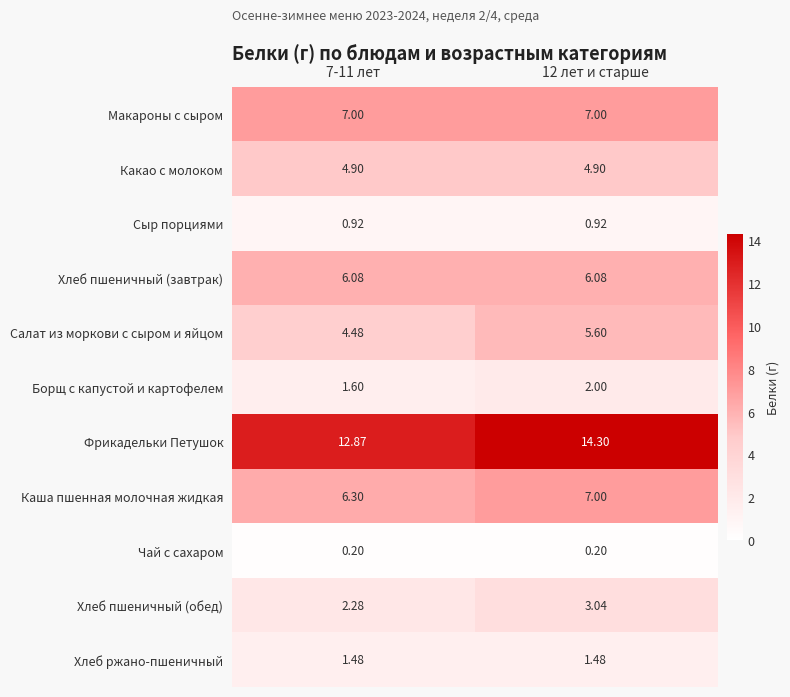

Which series has the largest total across all categories?

Фрикадельки Петушок